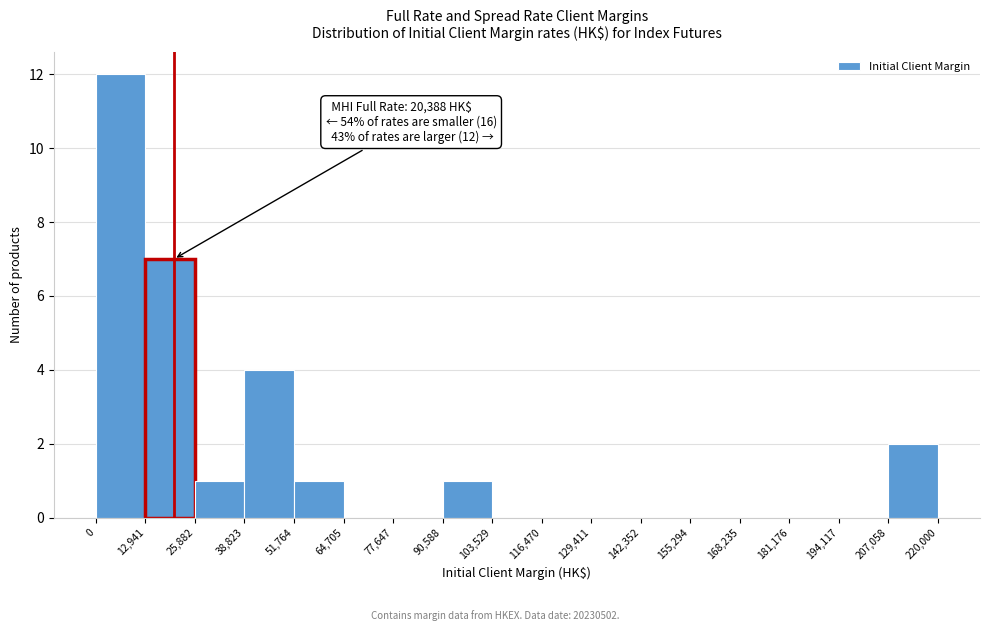

Which range on the x-axis has the tallest bar?

0 to 12,941